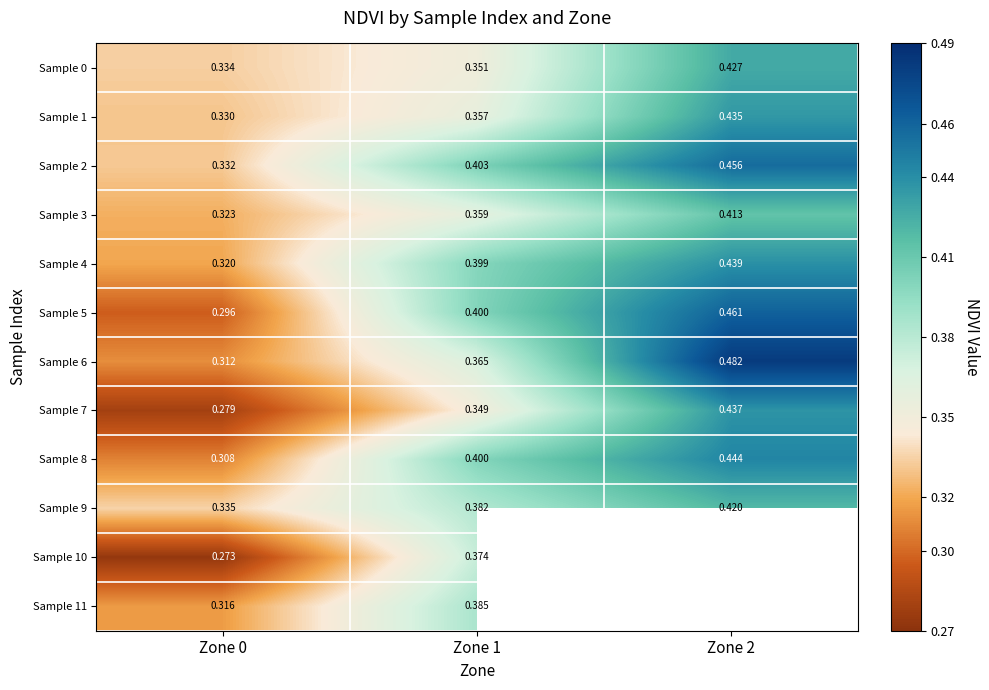

Between Zone 1 and Zone 0, which is larger?

Zone 1